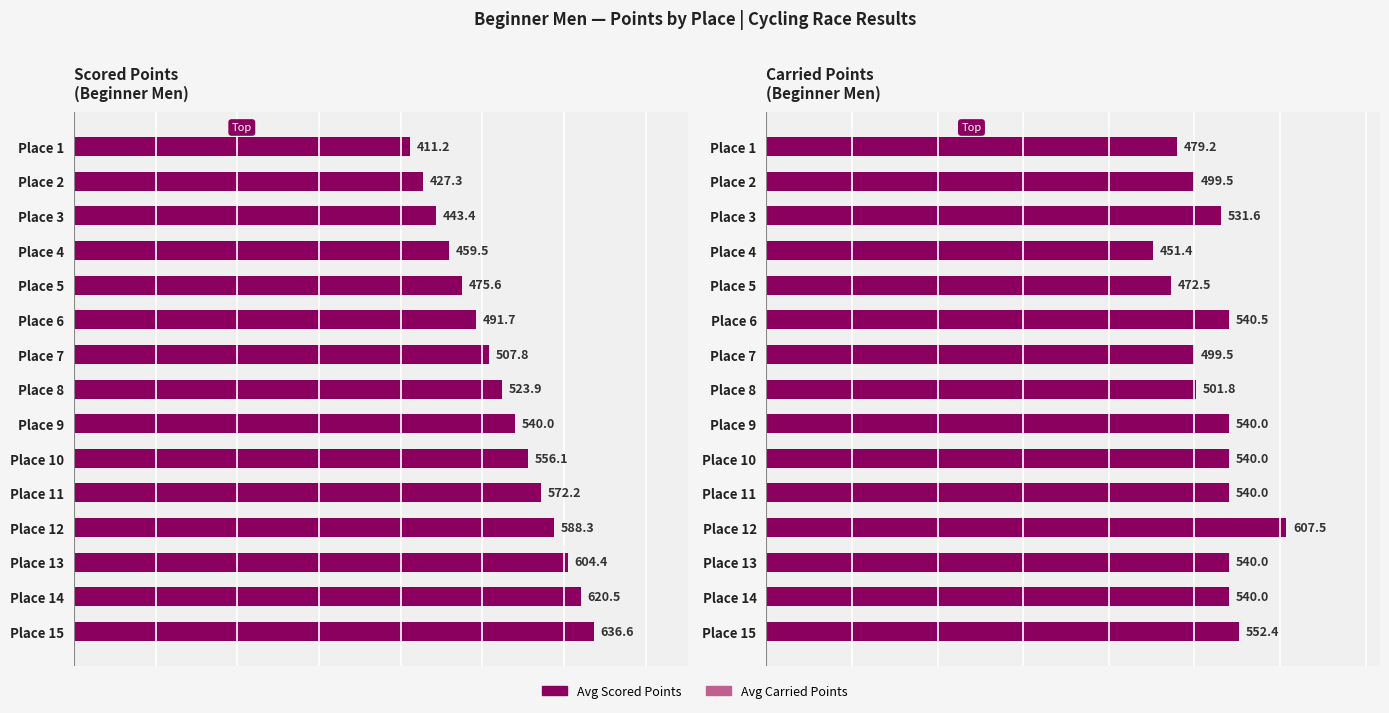

How many distinct data groups are displayed?

2